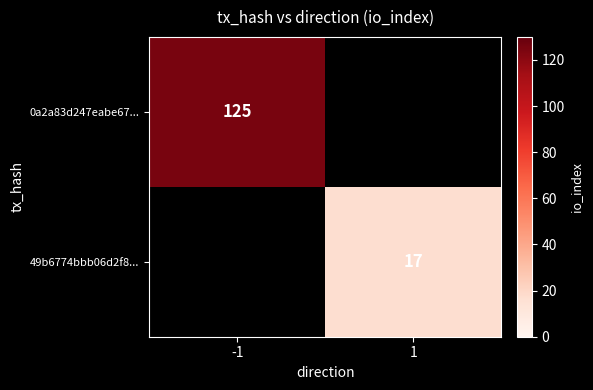

The 49b6774bbb06d2f8... series shows 26.2 at 1. True or false?

False